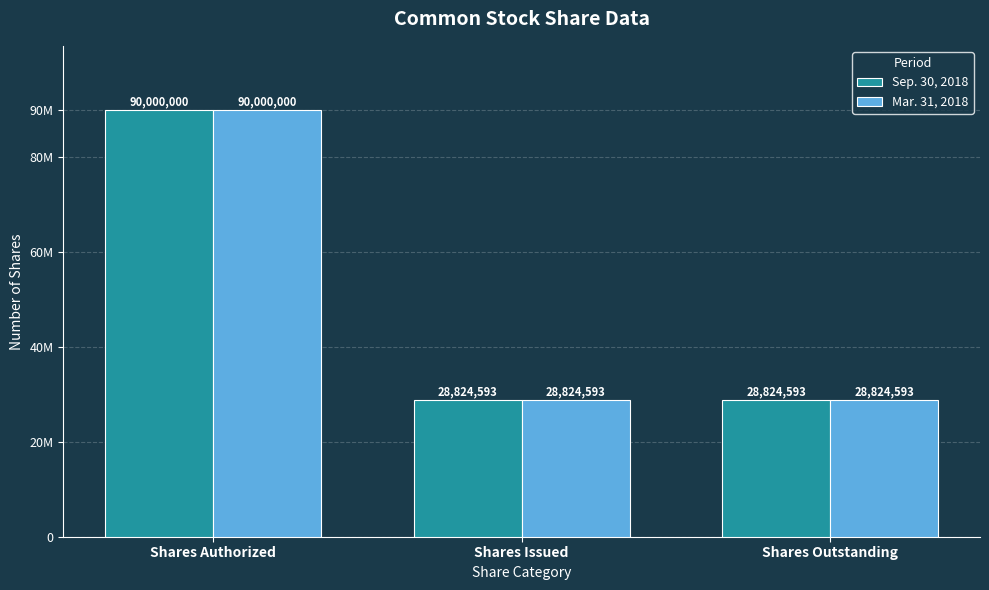

What is the greatest value displayed?

90000000